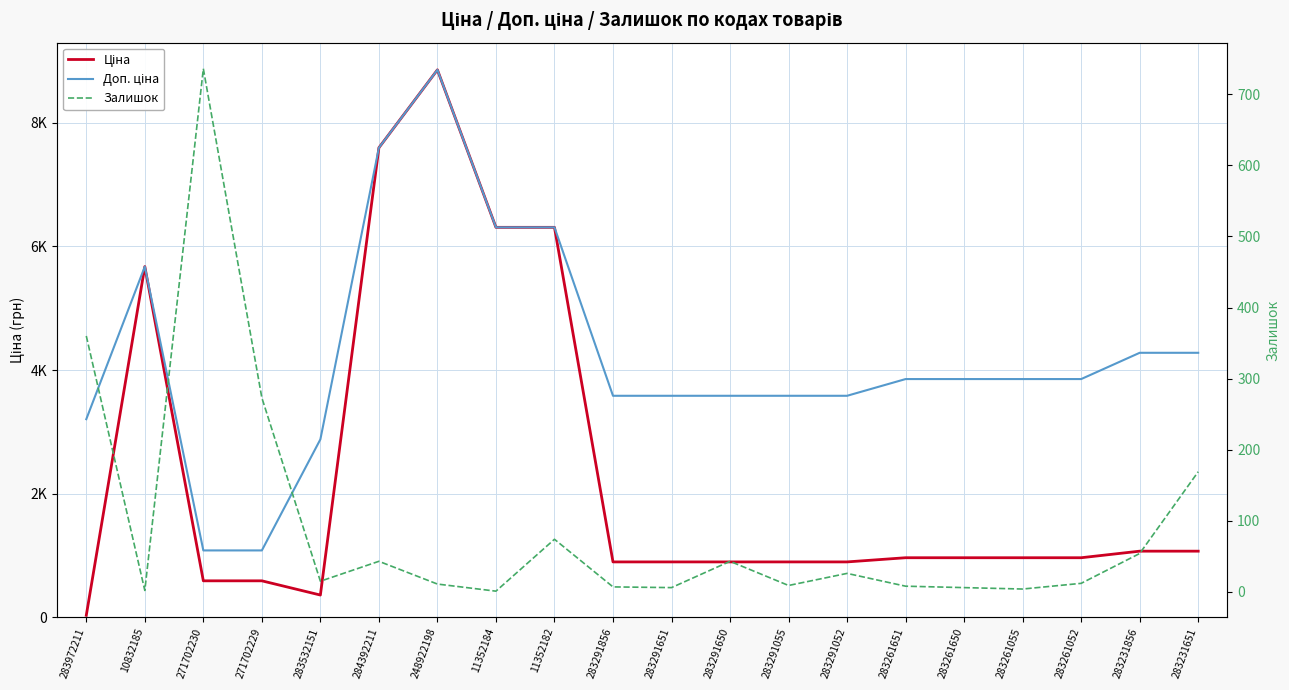

What is the maximum value shown in the chart?

8856.7